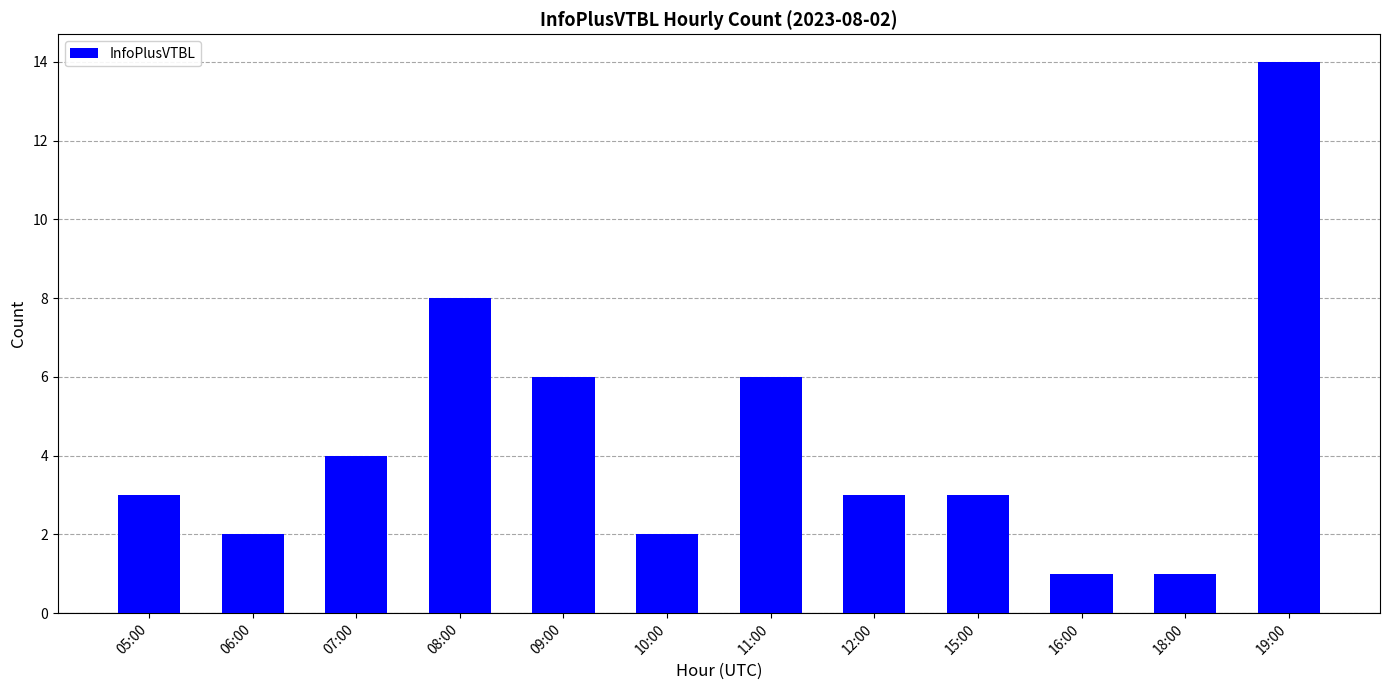

Is it true that the value at 07:00 is 2?

False